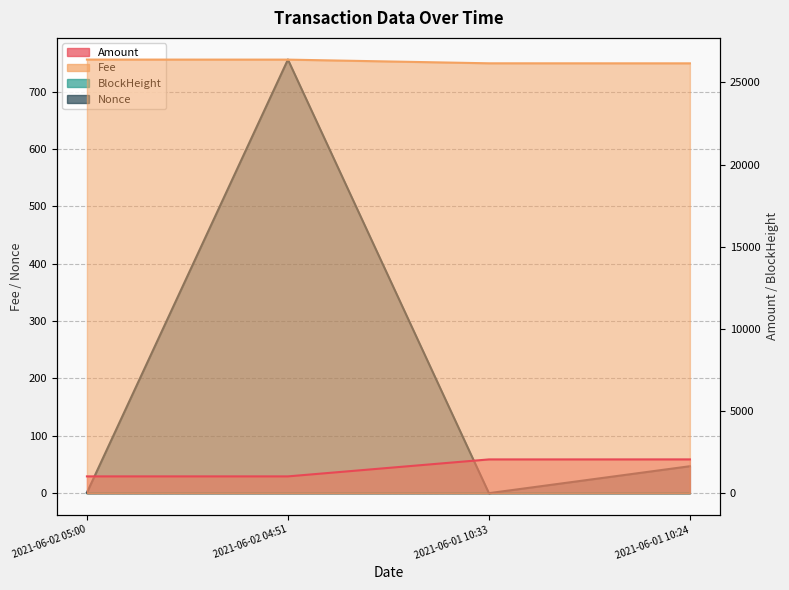

What is the difference between the highest and lowest values at 2021-06-01 10:24?

26156.0